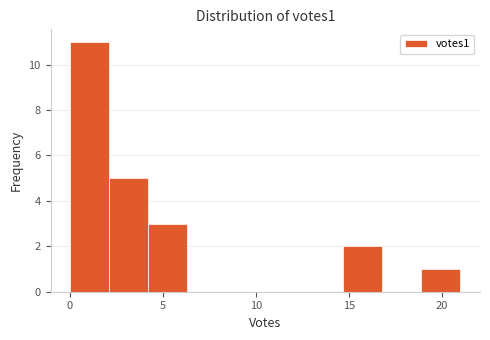

How tall is the bar that spans 14.7 to 16.8 on the x-axis? Neither the bar edges nor the heights are printed on the chart, so give them approximately, as read against the axes.

2